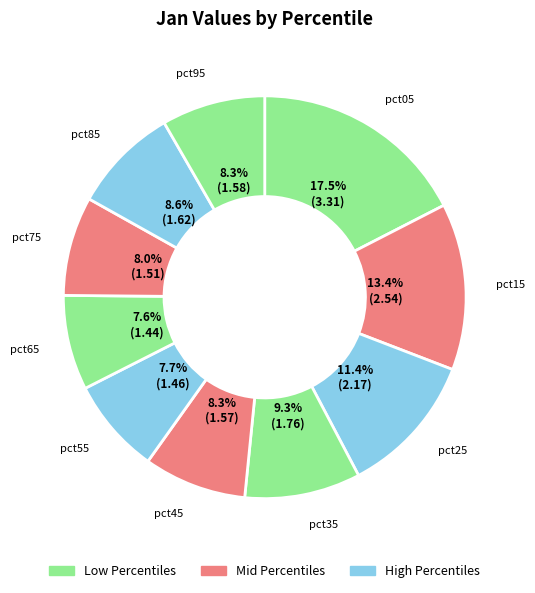

How many segments does this pie chart have?

10